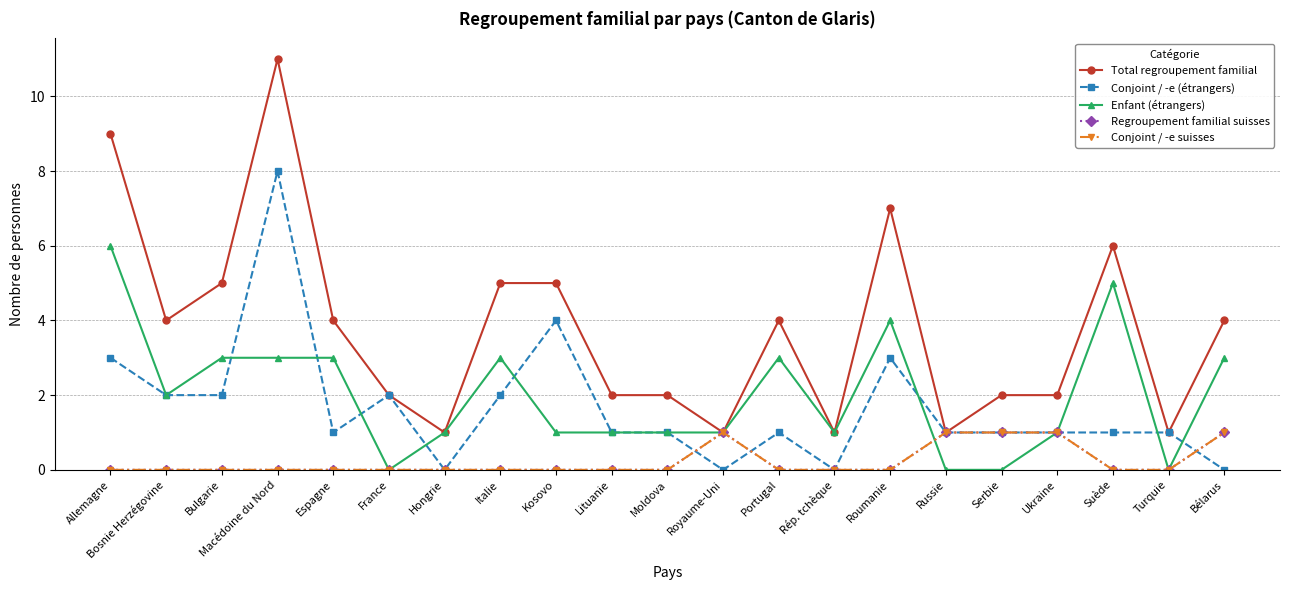

True or false: Conjoint / -e (étrangers) has more than 0 interior local peaks.

True